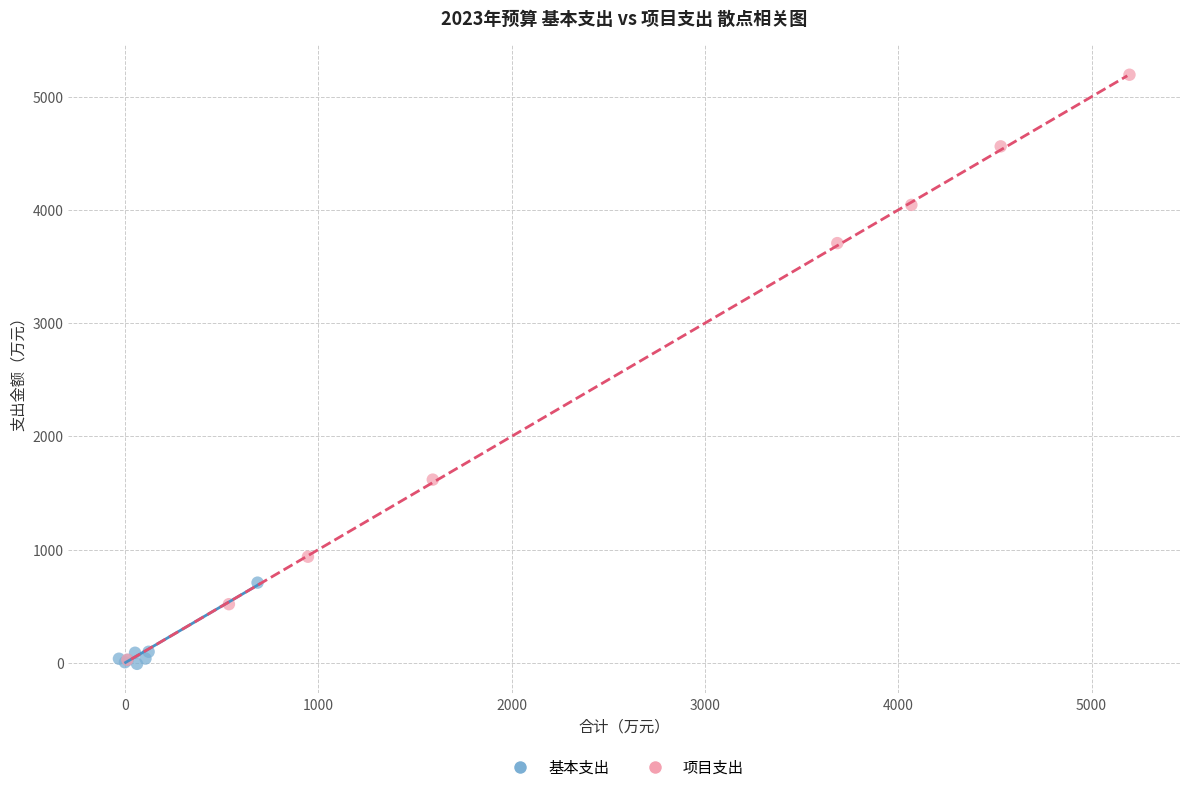

What are all the series names shown in the legend?

基本支出, 项目支出